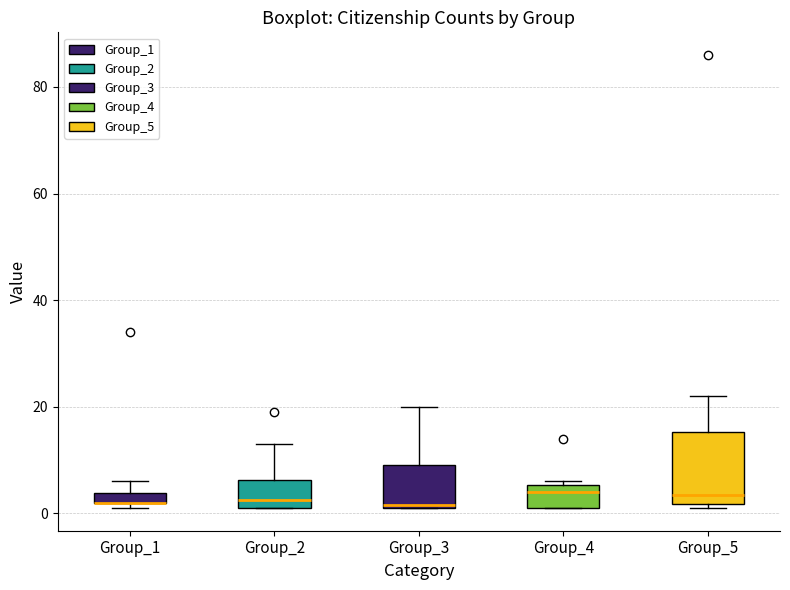

Which box is the tallest, from its lower edge to its upper edge?

Group_5